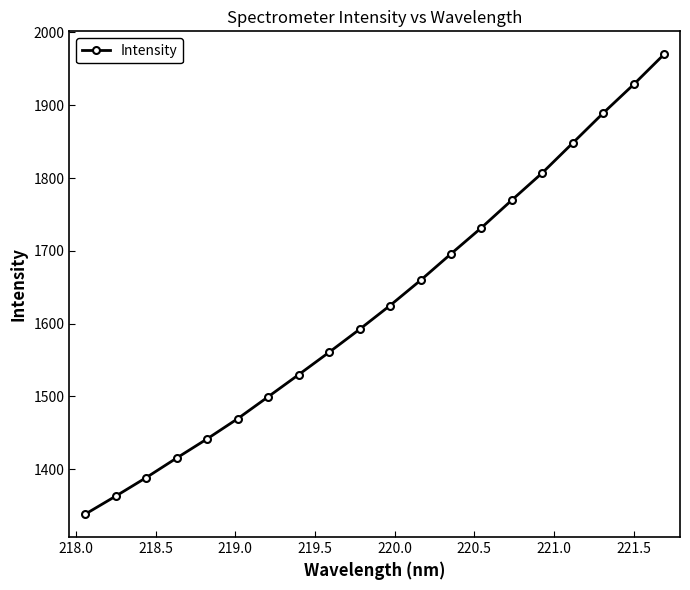

What is the smallest value displayed?

1338.5